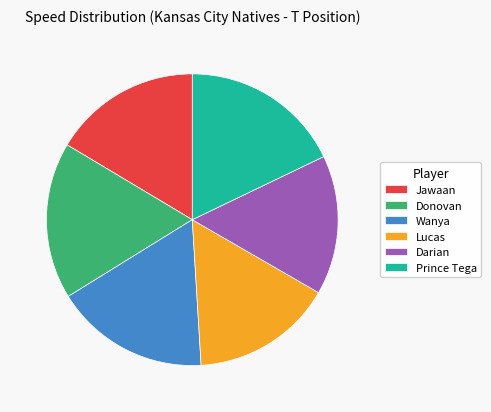

The Donovan slice represents 17% of the pie. True or false?

True